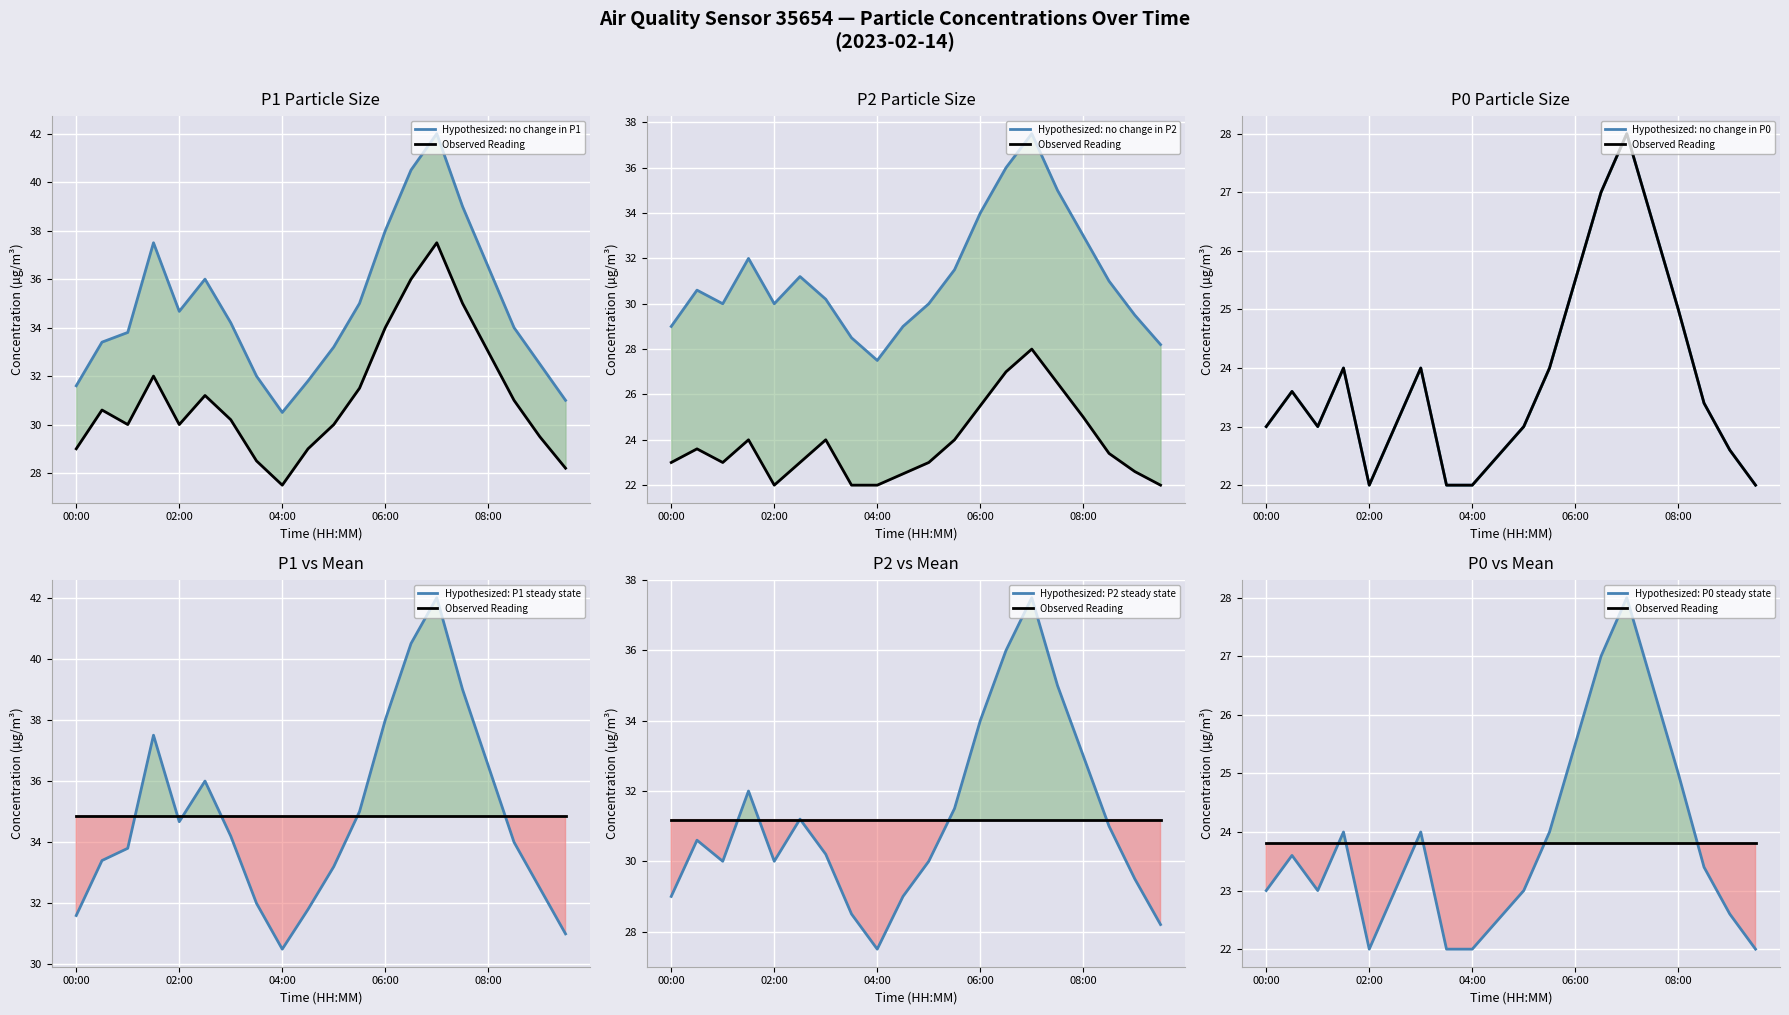

What is the difference between the maximum and minimum values in the P2 series?

10.0